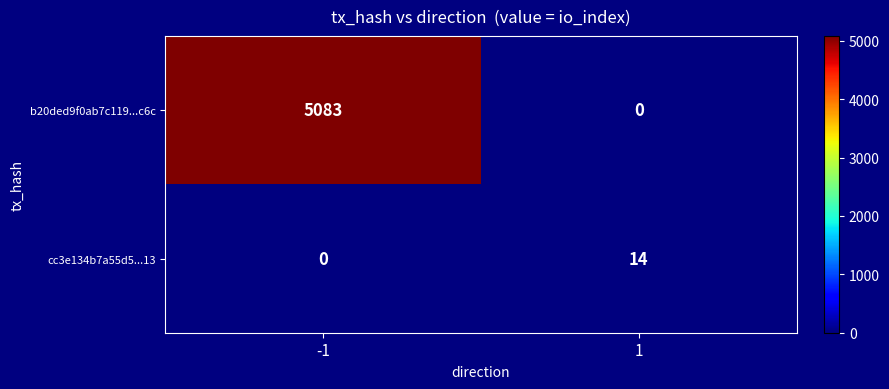

What is the total value across all series at -1?

5083